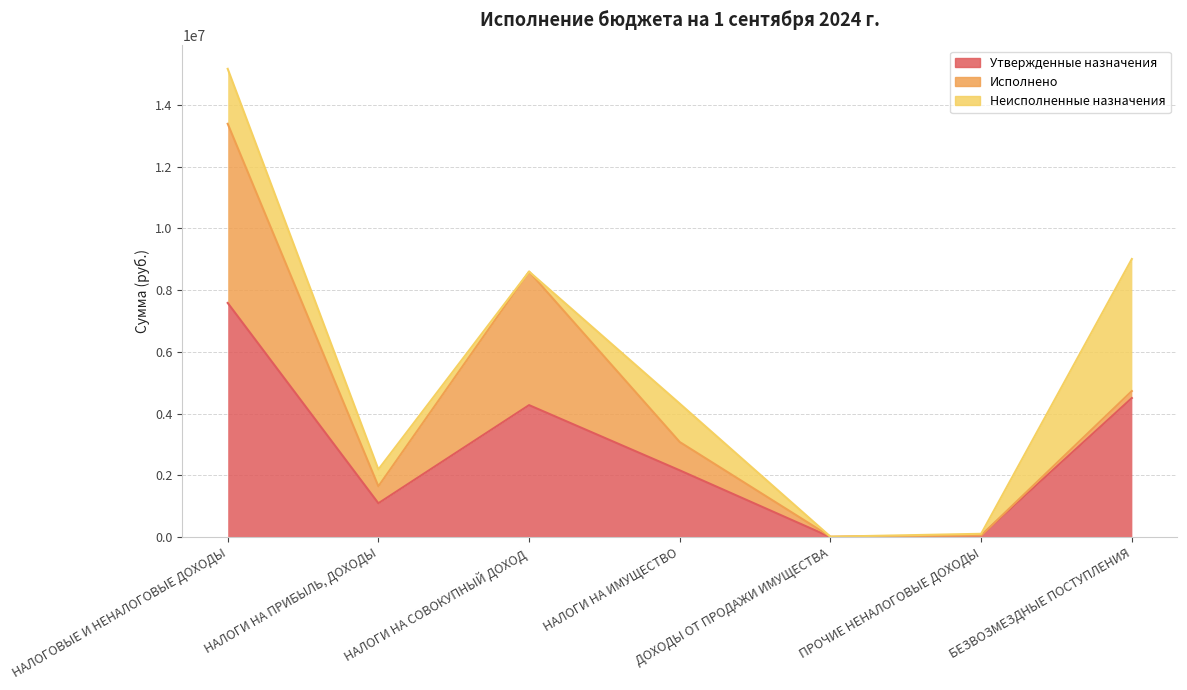

Rank the series at НАЛОГОВЫЕ И НЕНАЛОГОВЫЕ ДОХОДЫ from lowest to highest value.

Неисполненные назначения, Исполнено, Утвержденные назначения